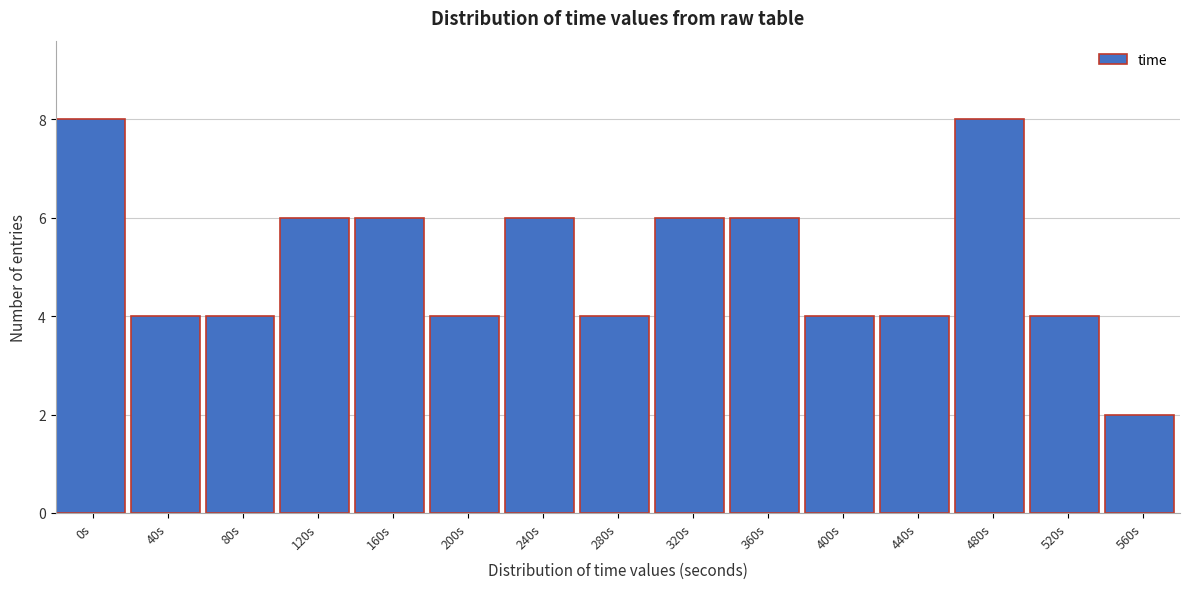

Reading right to left, list all the values displayed in this chart.

560s=2	520s=4	480s=8	440s=4	400s=4	360s=6	320s=6	280s=4	240s=6	200s=4	160s=6	120s=6	80s=4	40s=4	0s=8